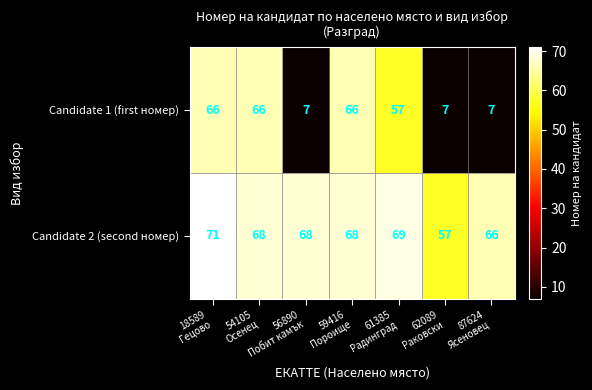

What is the spread (max minus min) of values at 59416
Пороище?

2